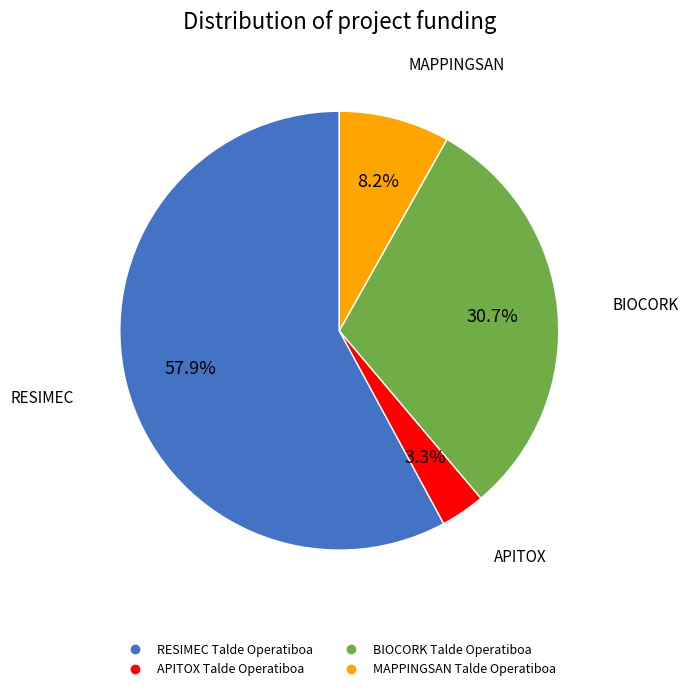

To the nearest percent, what is the combined percentage of BIOCORK Talde Operatiboa and MAPPINGSAN Talde Operatiboa?

39%